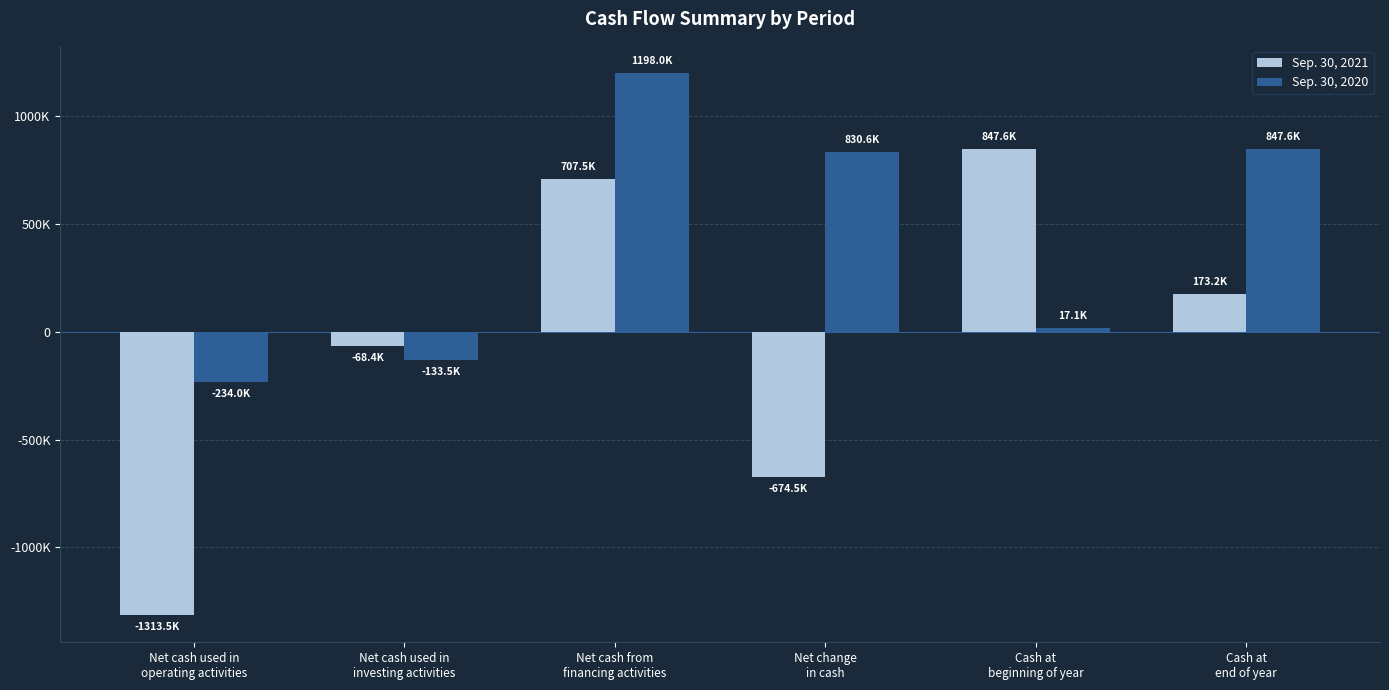

Does the chart contain any negative values?

Yes